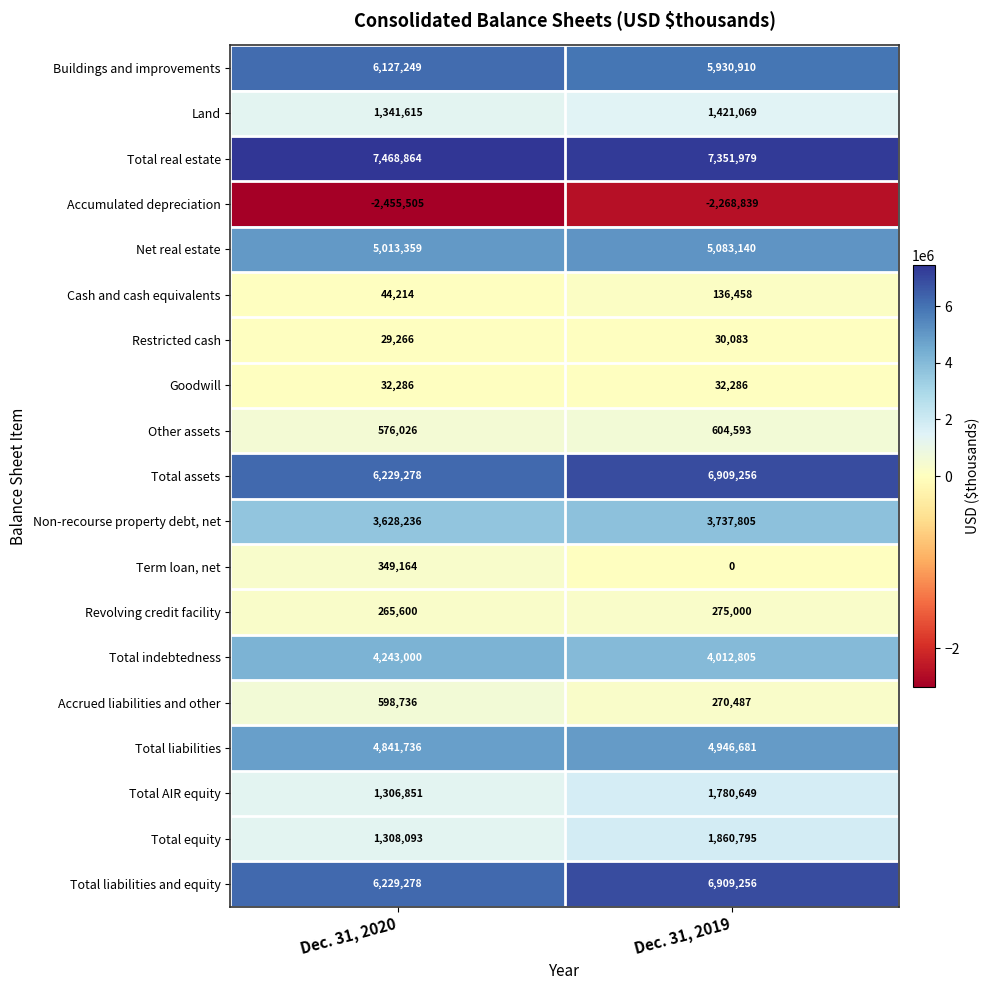

Which series has the largest total across all categories?

Total real estate